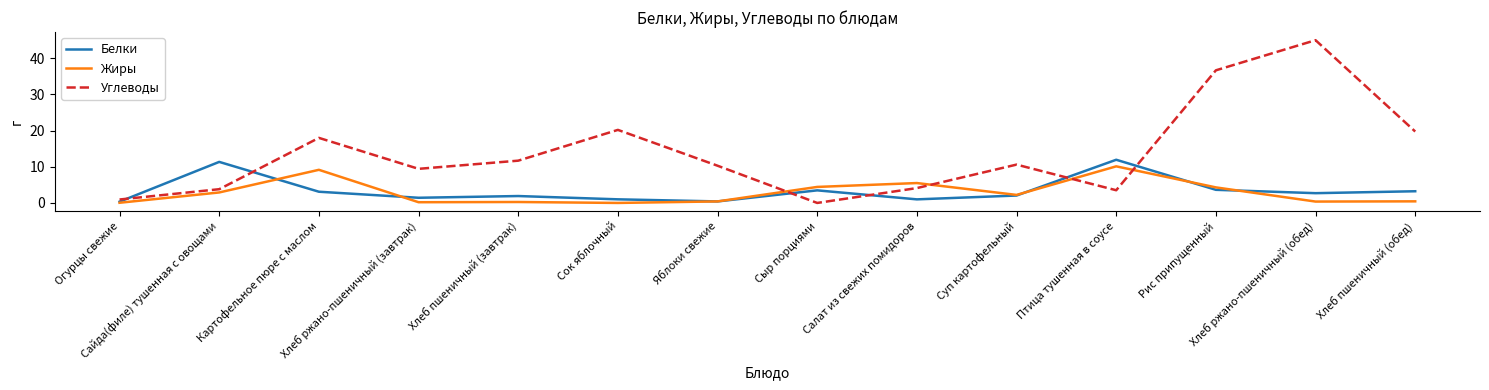

Which series has the largest range (max minus min)?

Углеводы